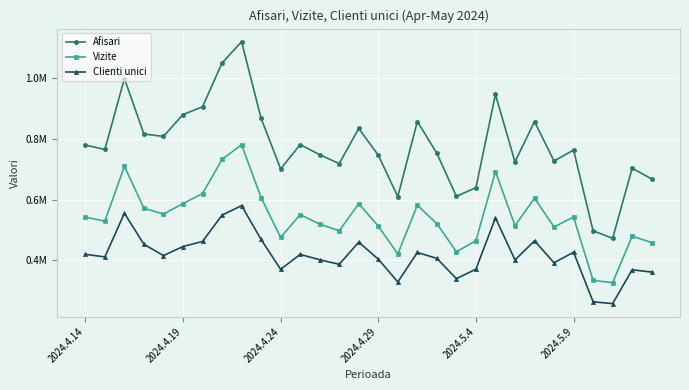

What is the difference between the maximum and minimum values in the Clienti unici series?

0.3